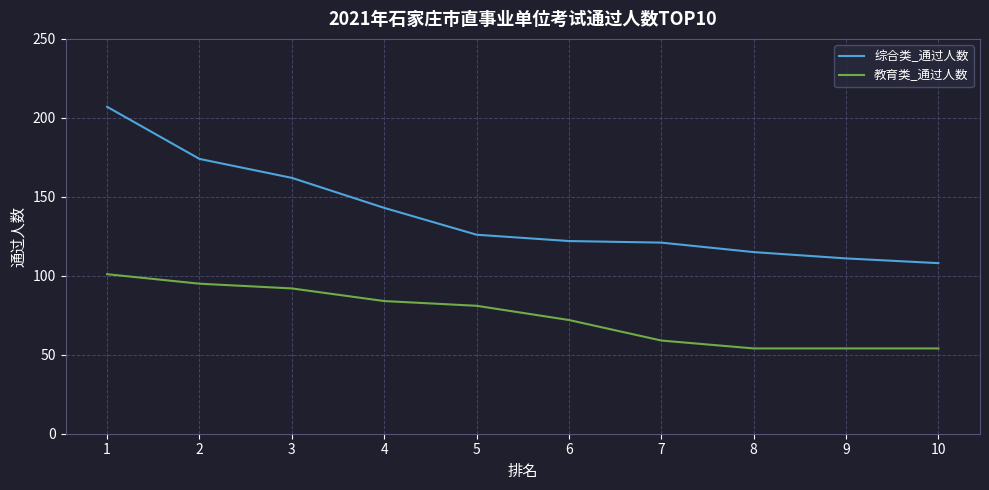

Read the 教育类_通过人数 value at 3, to the nearest 5.

90